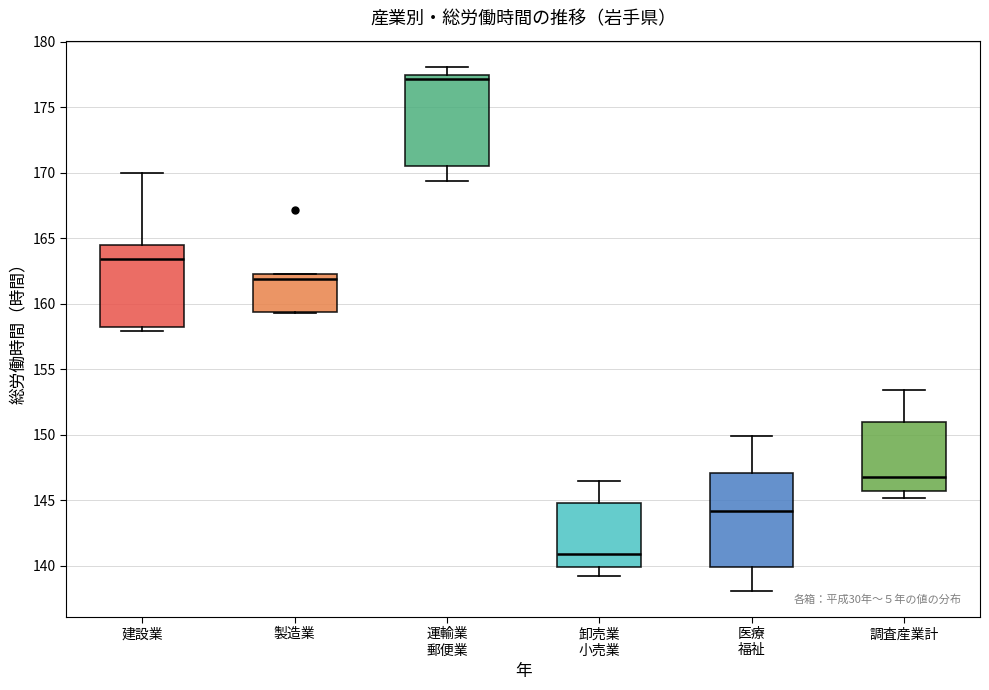

Which box's median line is the lowest?

卸売業 小売業